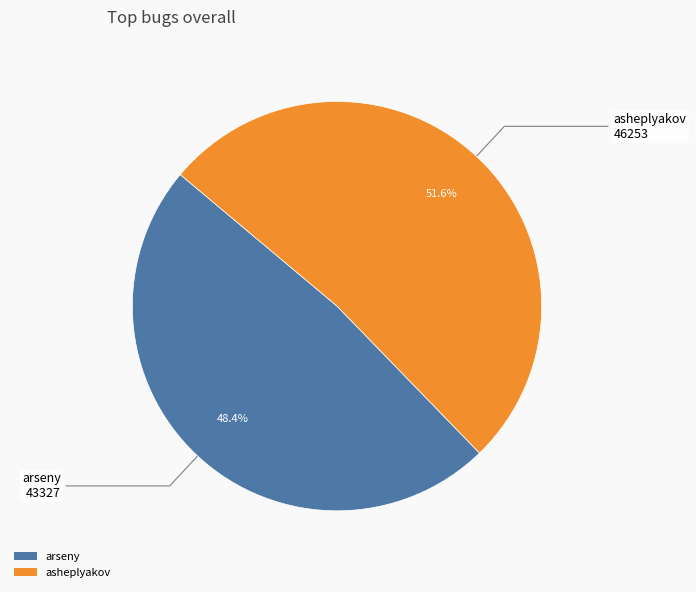

To the nearest percent, what portion does asheplyakov represent?

52%